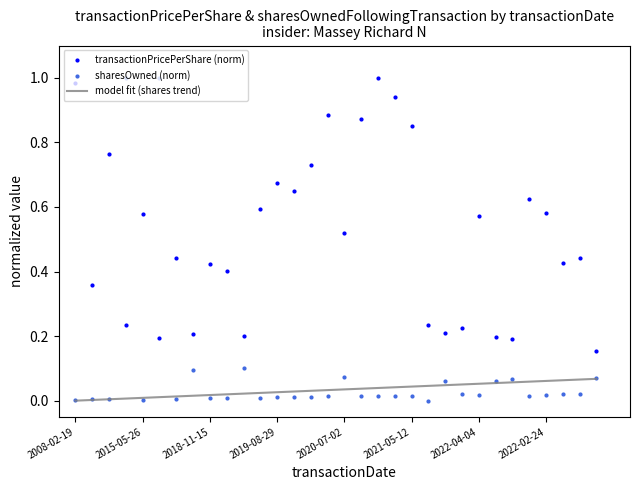

Which series ends up on top after the final intersection of sharesOwned (norm) and transactionPricePerShare (norm)?

transactionPricePerShare (norm)